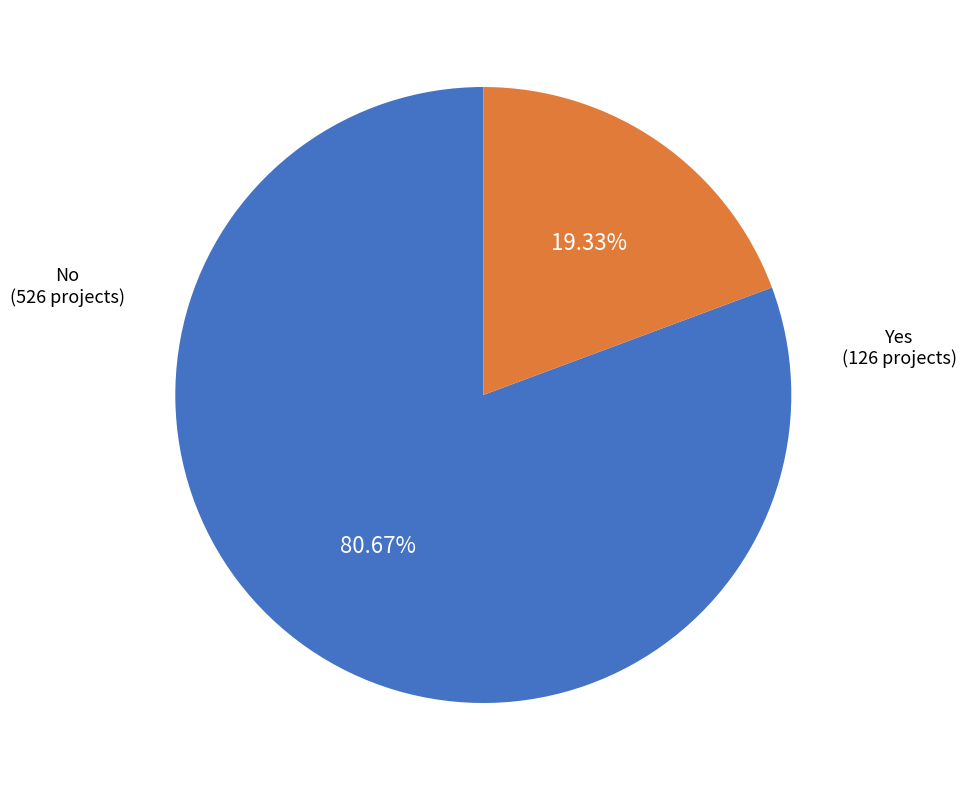

Does any single category account for the majority?

Yes